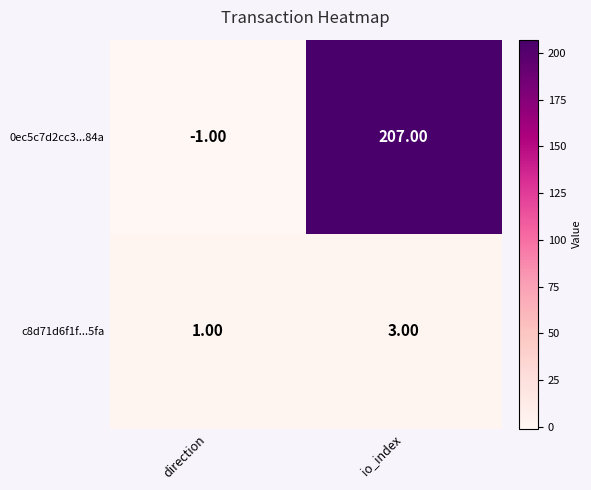

Where is c8d71d6f1f...5fa nearest to the value 2?

direction